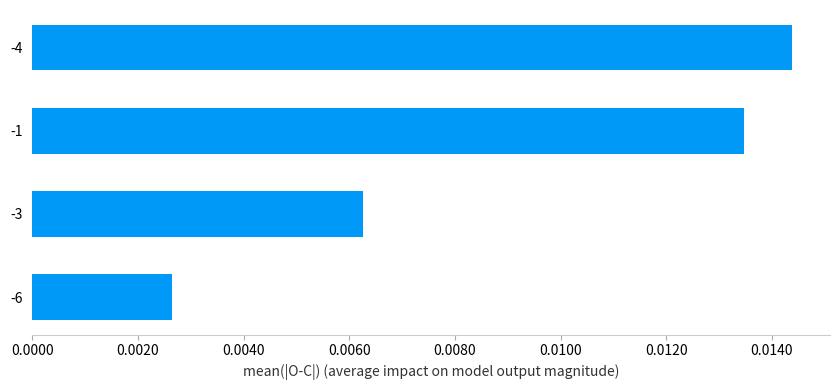

Which has a higher value, -6 or -4?

-4